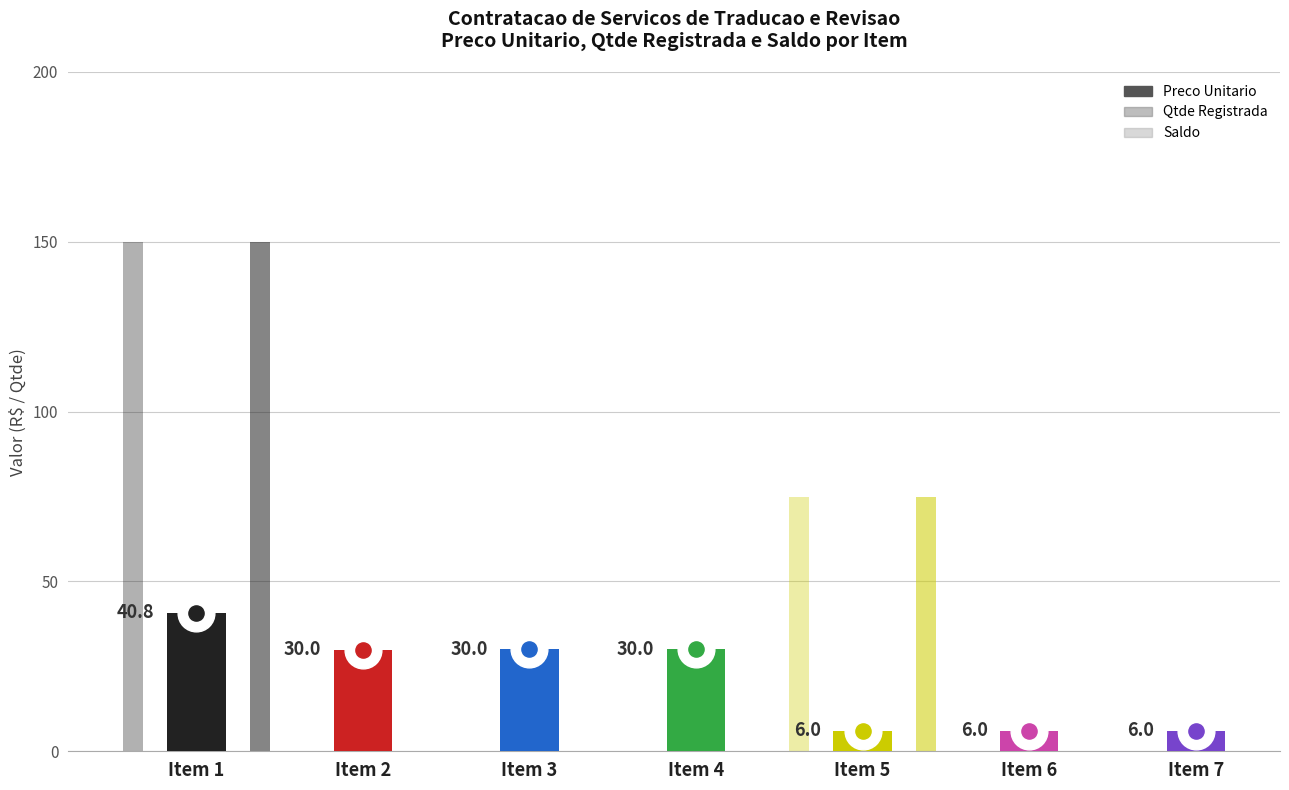

At how many categories does at least one series exceed 131?

1